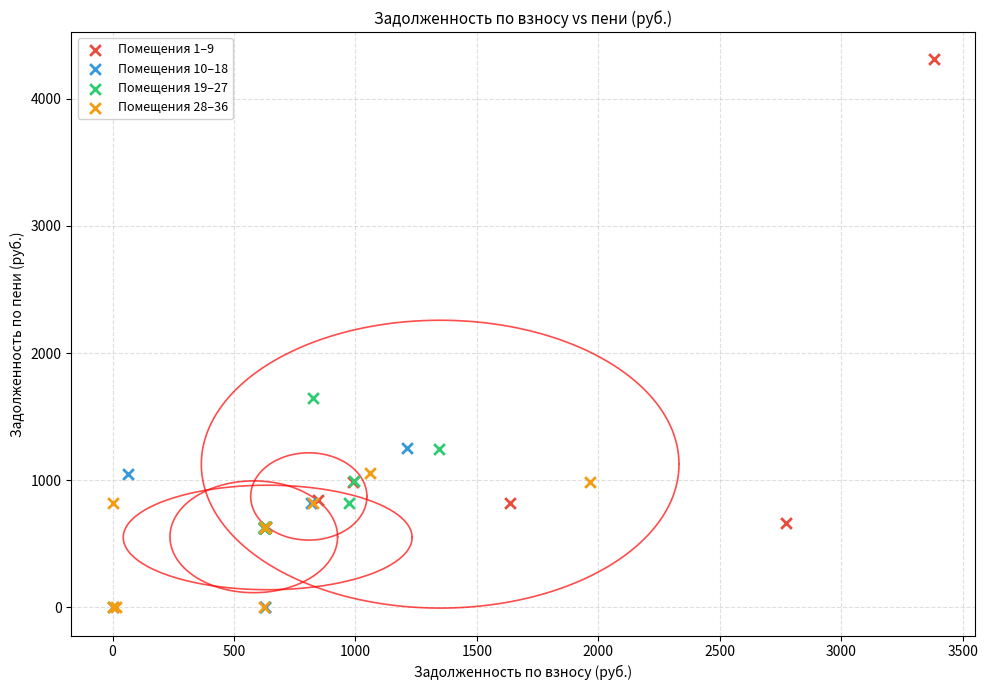

Which series has the widest spread of Y values?

Помещения 1–9